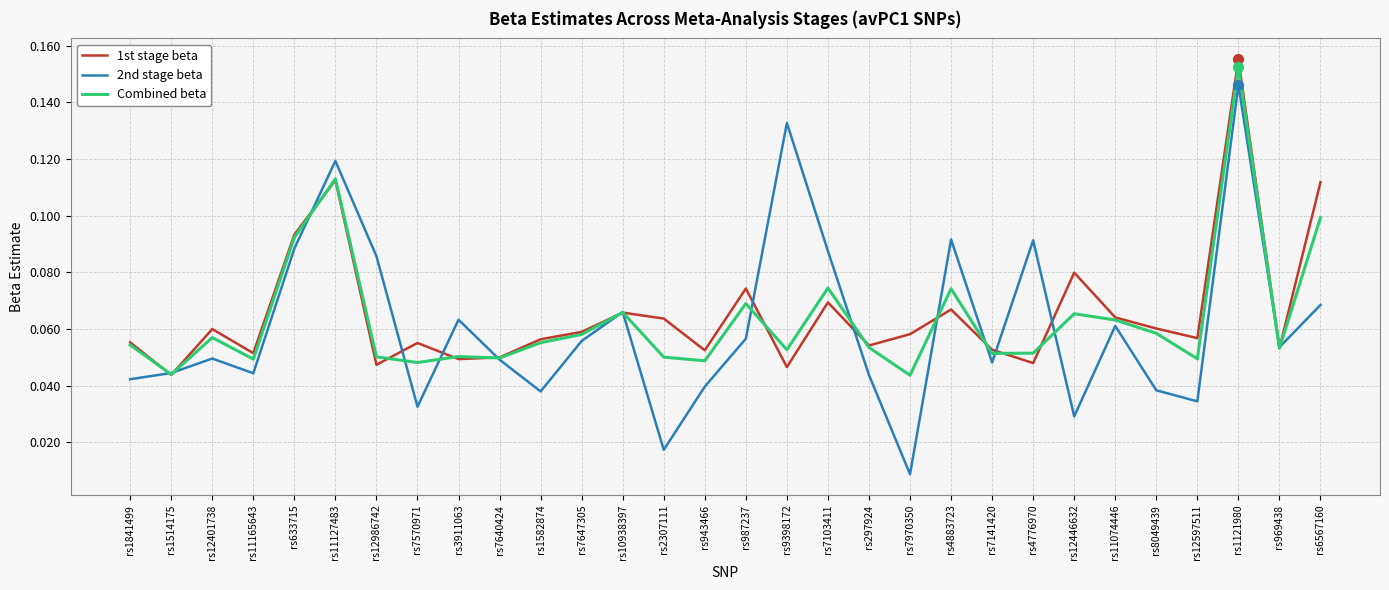

At which category is the sum across all series the highest?

rs1121980